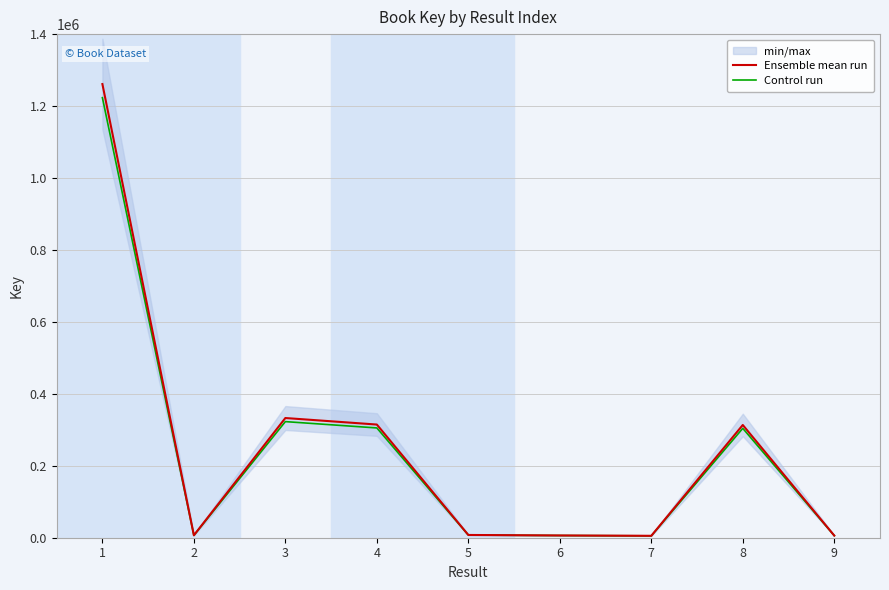

At which category does Ensemble mean run reach its first local peak?

3